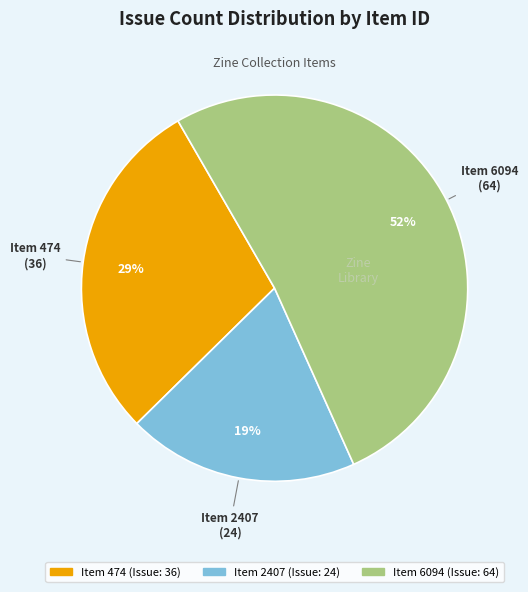

To the nearest percent, what is the average slice percentage?

33%